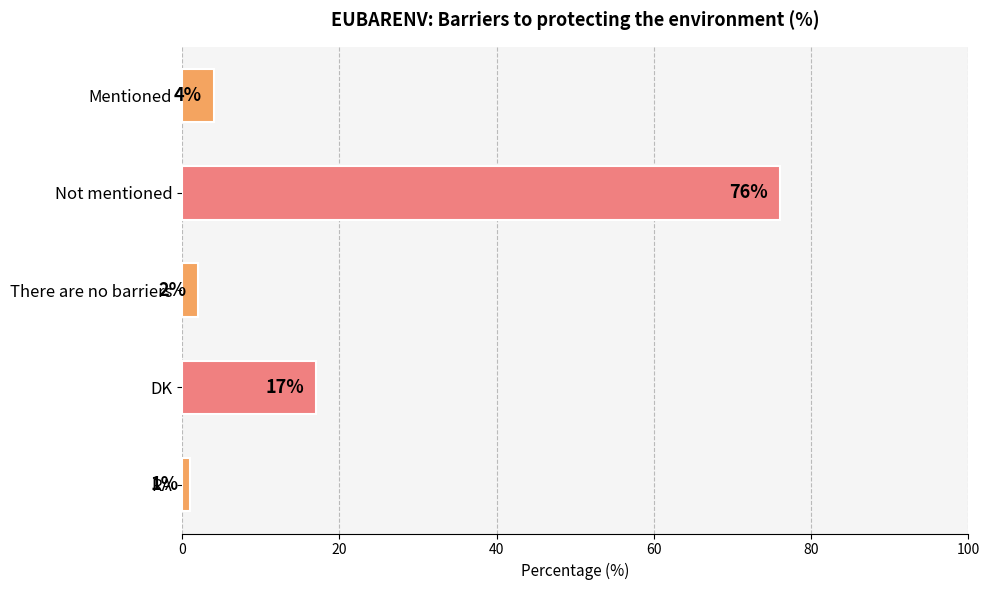

Are the bars horizontal?

Yes